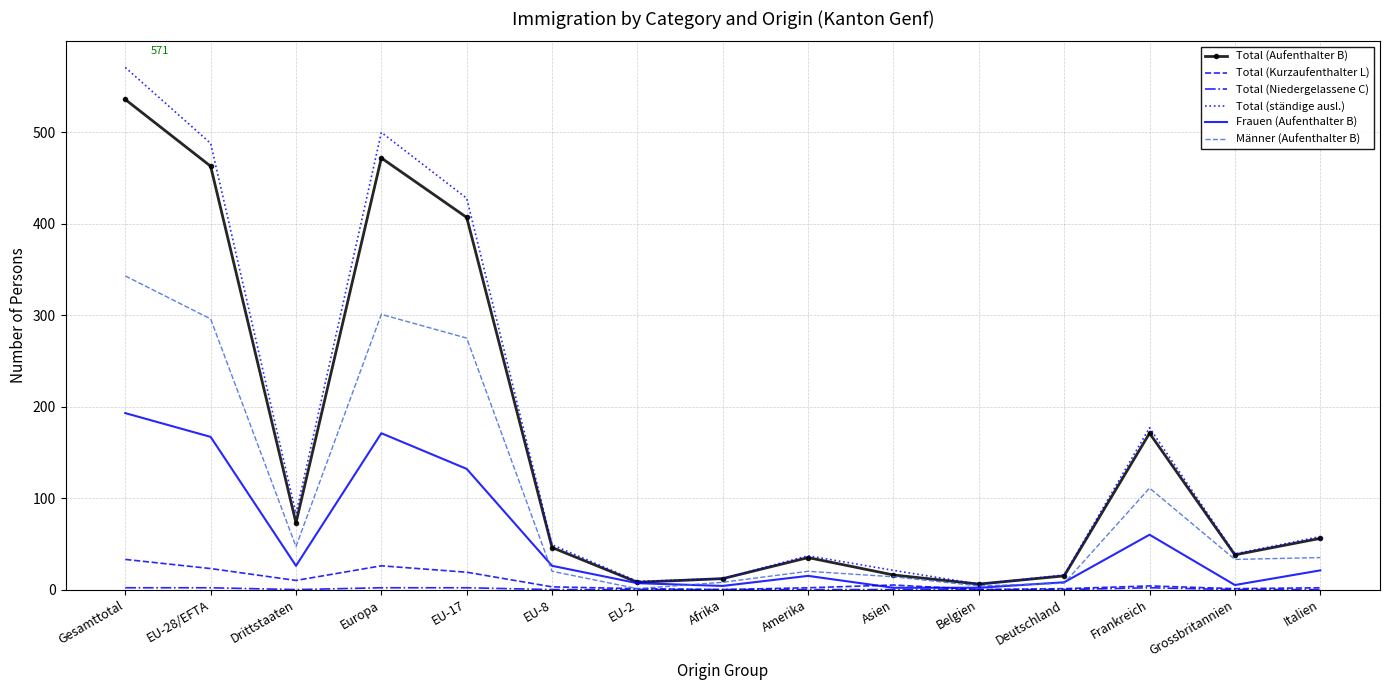

At which label does Männer (Aufenthalter B) reach its peak?

Gesamttotal